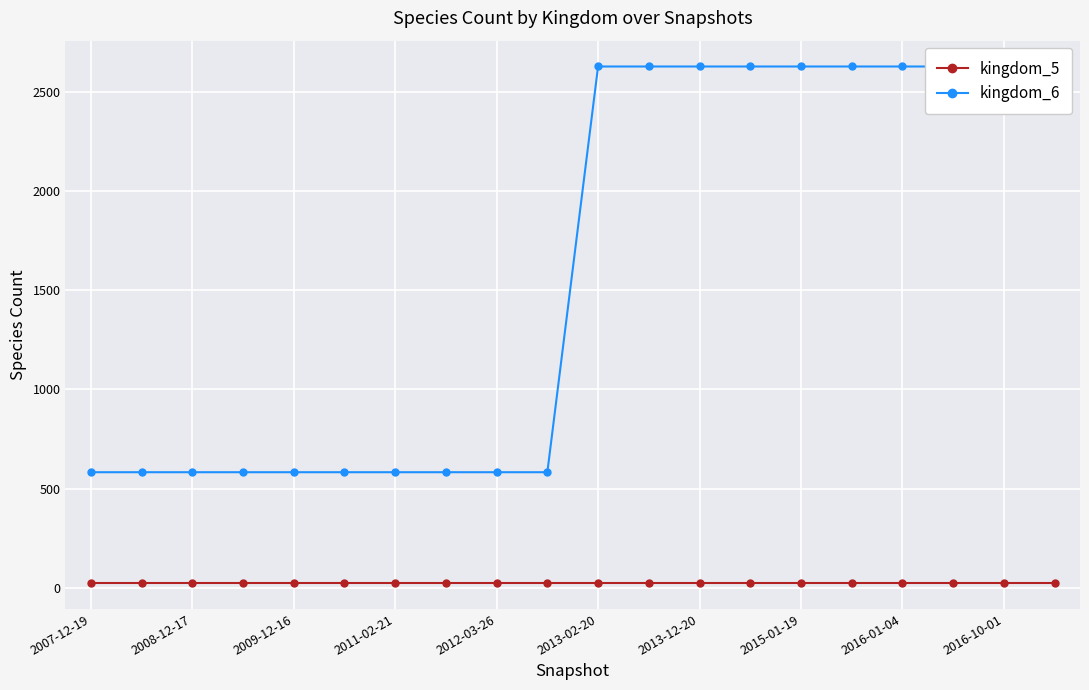

True or false: kingdom_6 has more than 2 interior local peaks.

False